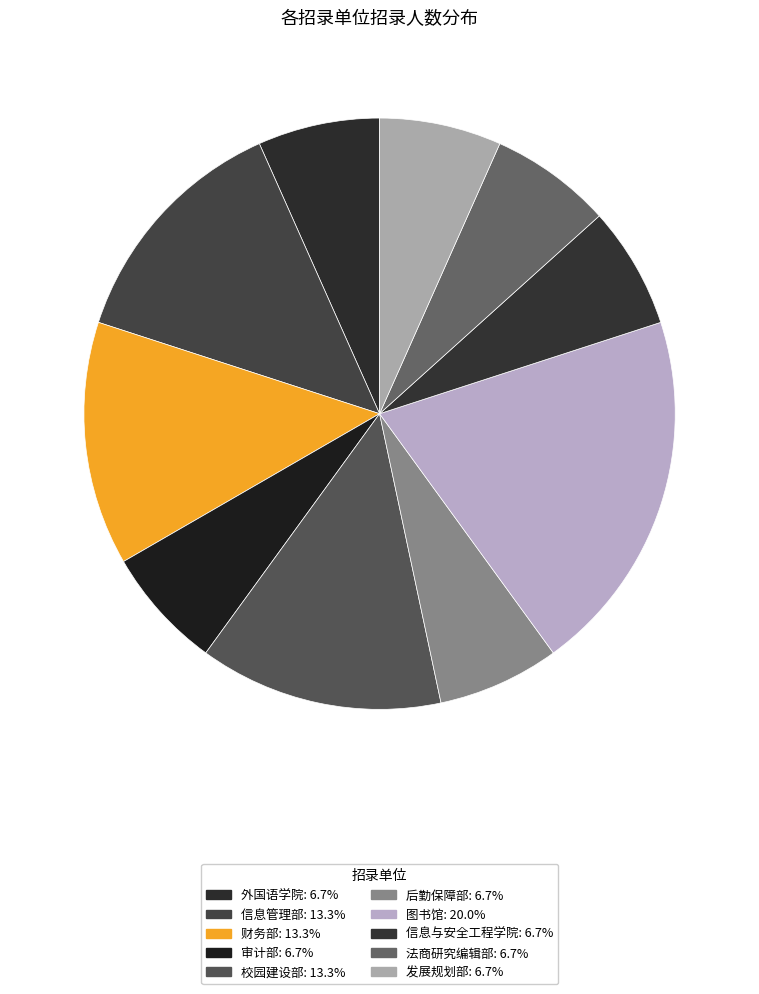

Between 校园建设部 and 信息管理部, which is larger?

校园建设部